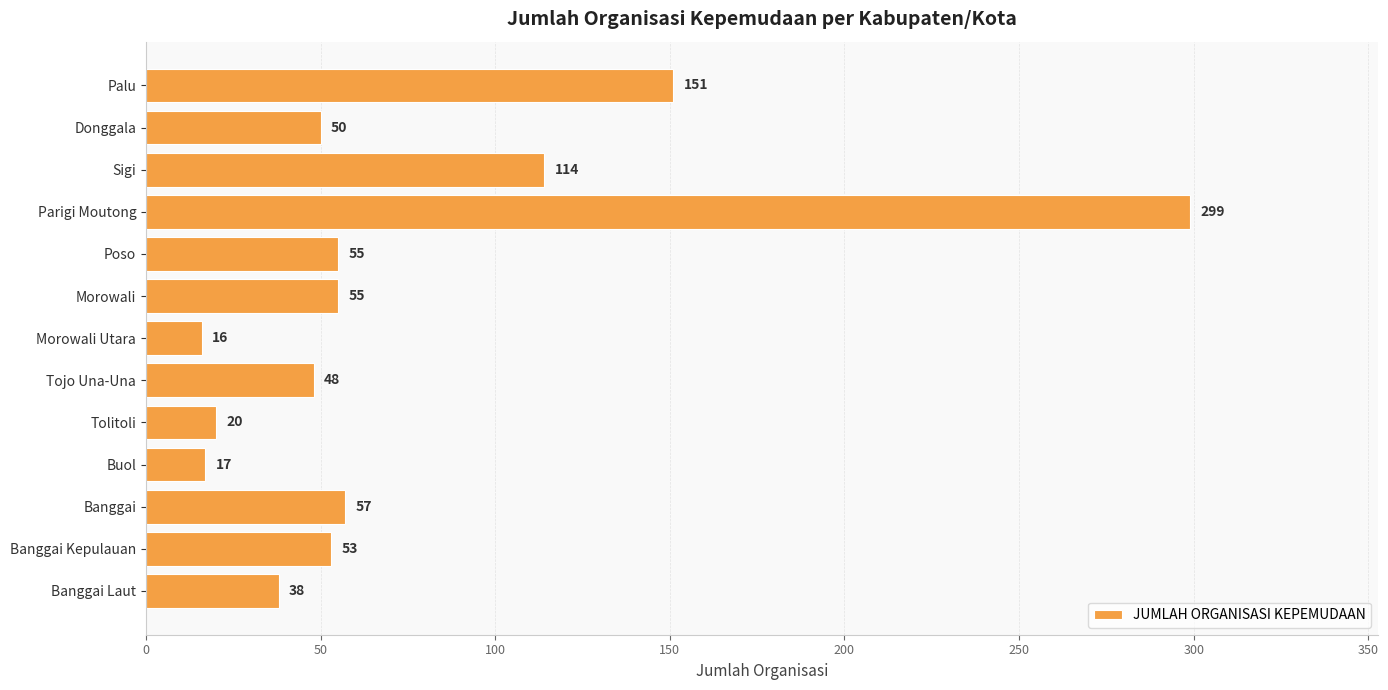

Between Morowali and Banggai Kepulauan, which is larger?

Morowali